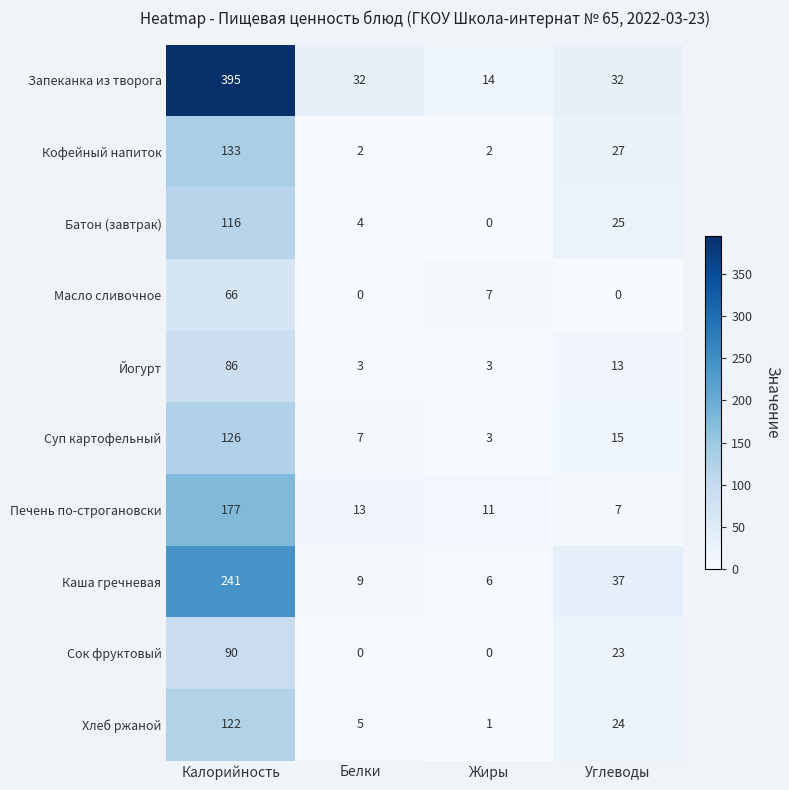

What is the maximum value shown in the chart?

395